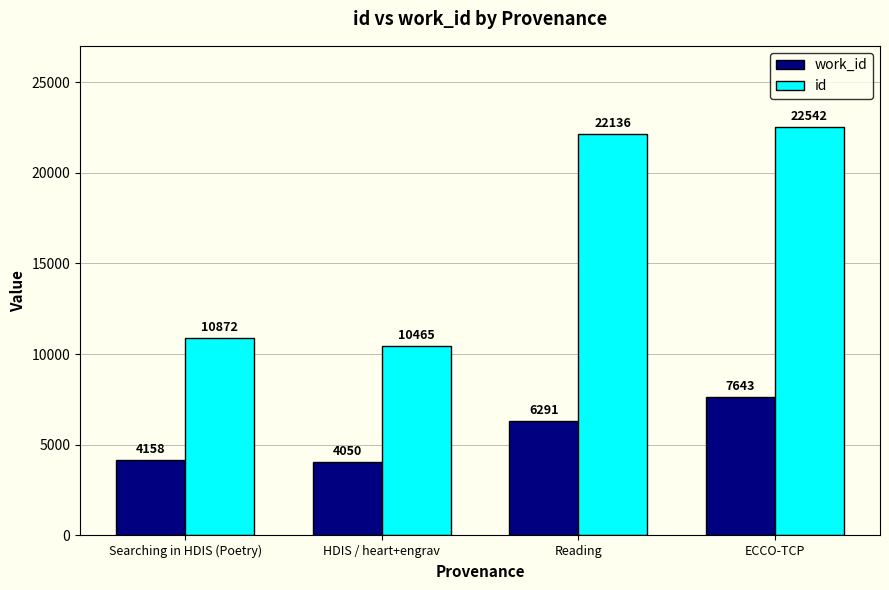

What is the difference between the maximum and minimum values in the id series?

12077.0